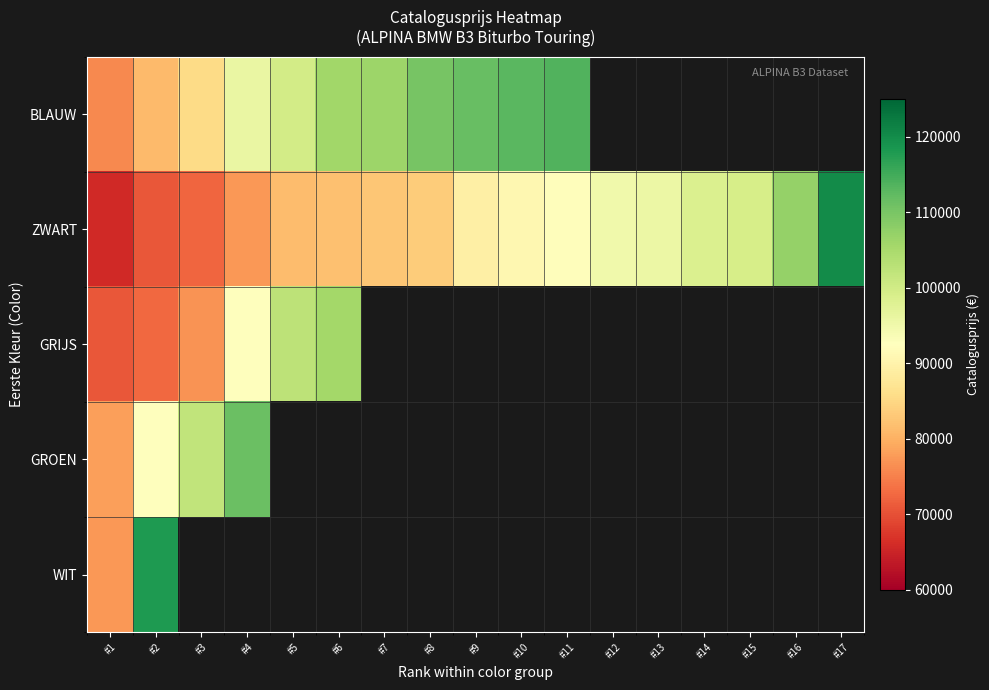

Where is GRIJS nearest to the value 88138?

#4